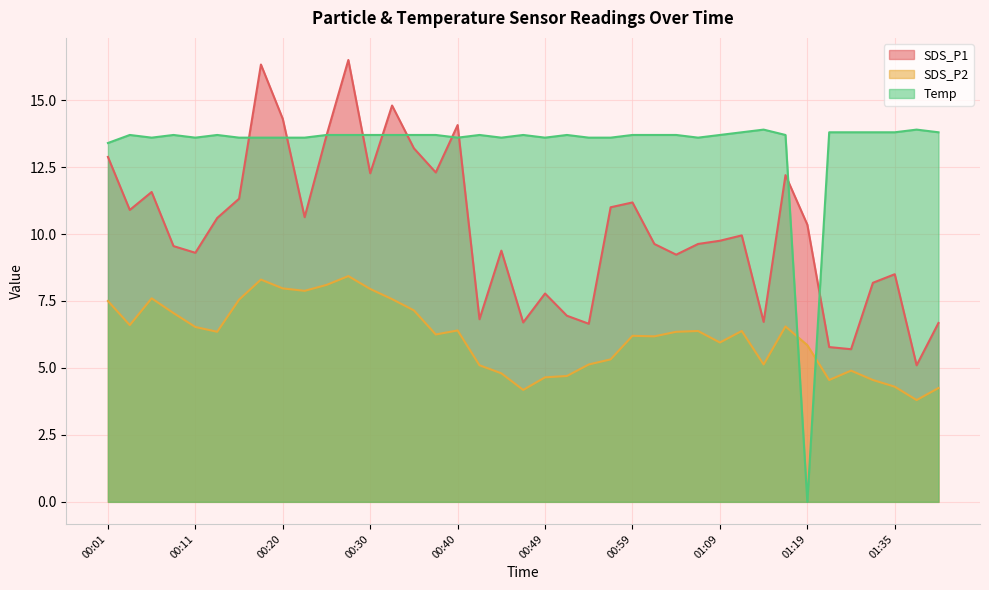

What are all the series names shown in the legend?

SDS_P1, SDS_P2, Temp